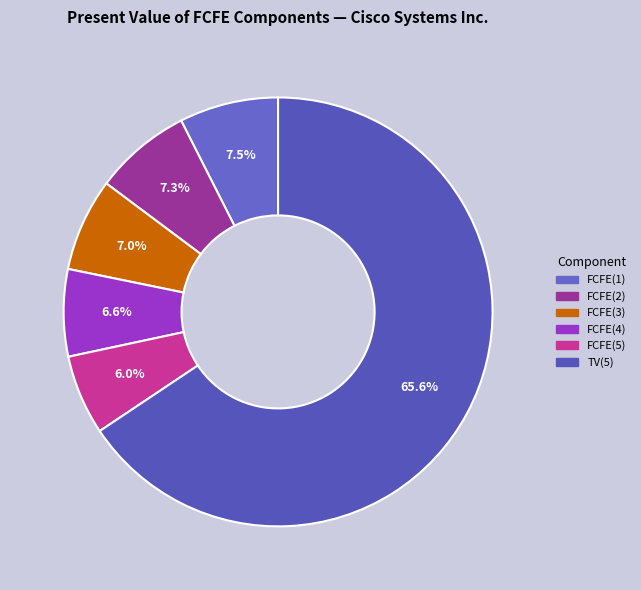

How many slices are in this pie chart?

6